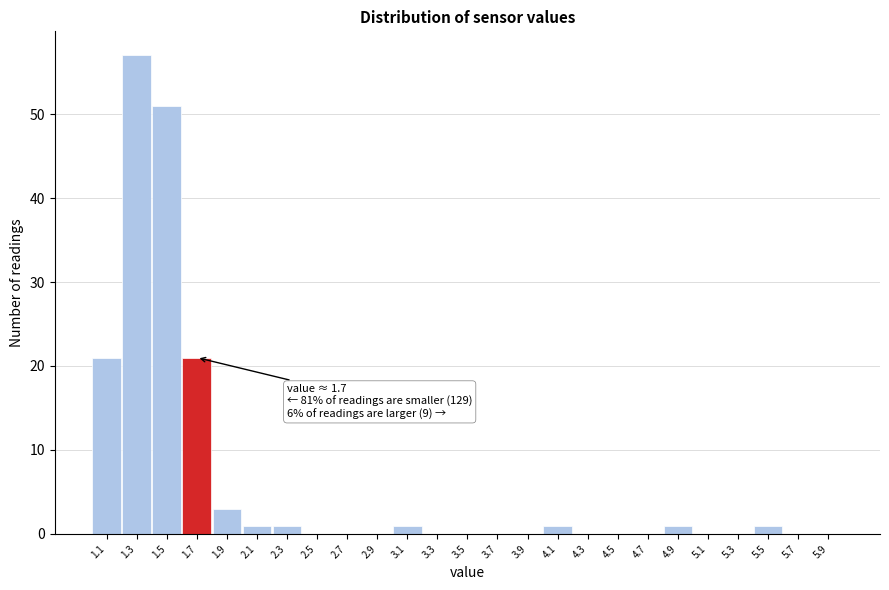

Reading left to right, extract all data points from this chart.

1.1=21	1.3=57	1.5=51	1.7=21	1.9=3	2.1=1	2.3=1	2.5=0	2.7=0	2.9=0	3.1=1	3.3=0	3.5=0	3.7=0	3.9=0	4.1=1	4.3=0	4.5=0	4.7=0	4.9=1	5.1=0	5.3=0	5.5=1	5.7=0	5.9=0